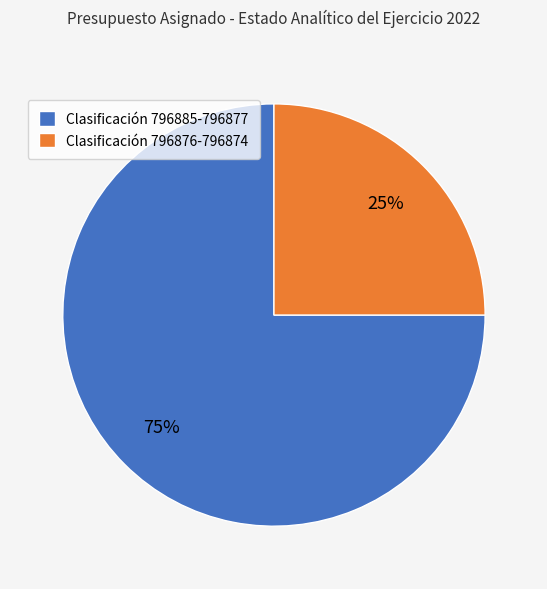

The Clasificación 796876-796874 slice represents 35% of the pie. True or false?

False